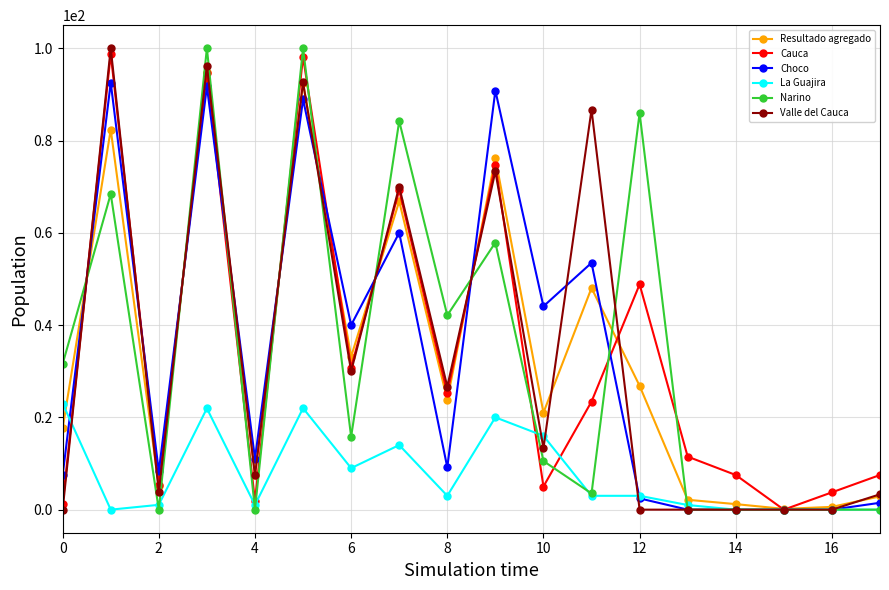

How many distinct data groups are displayed?

6